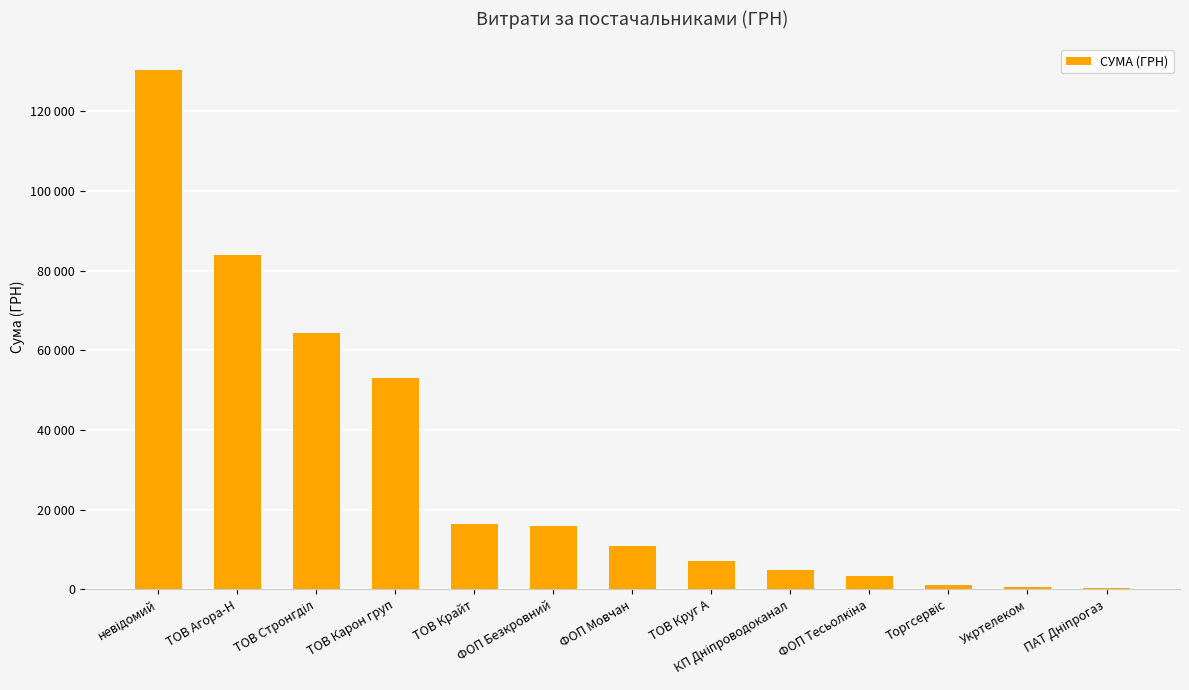

What is the value of the 13th bar from the left?

179.0